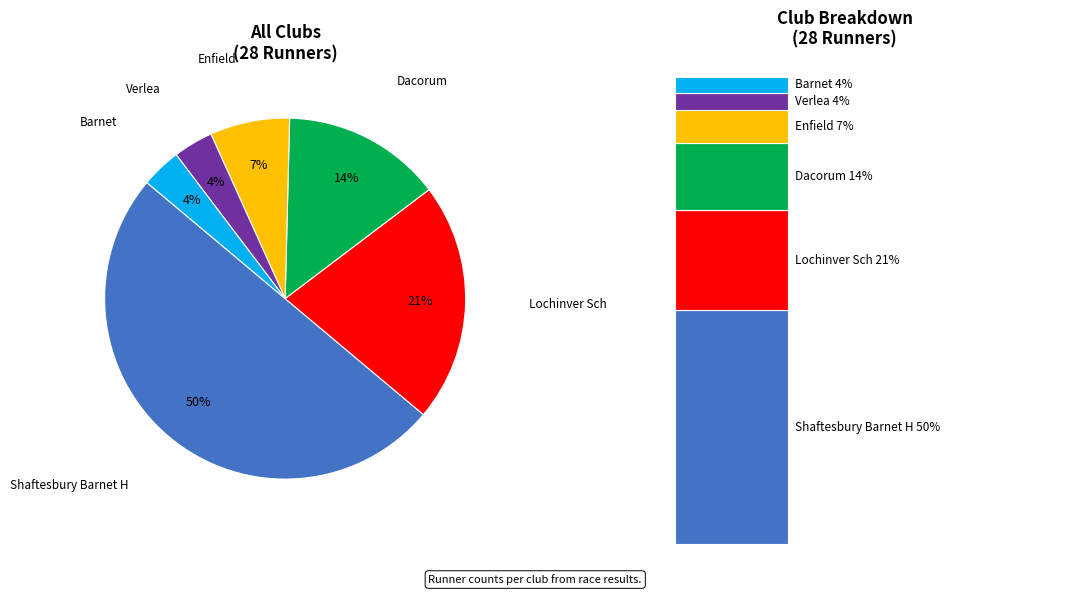

Is there any slice that represents more than half of the pie?

No